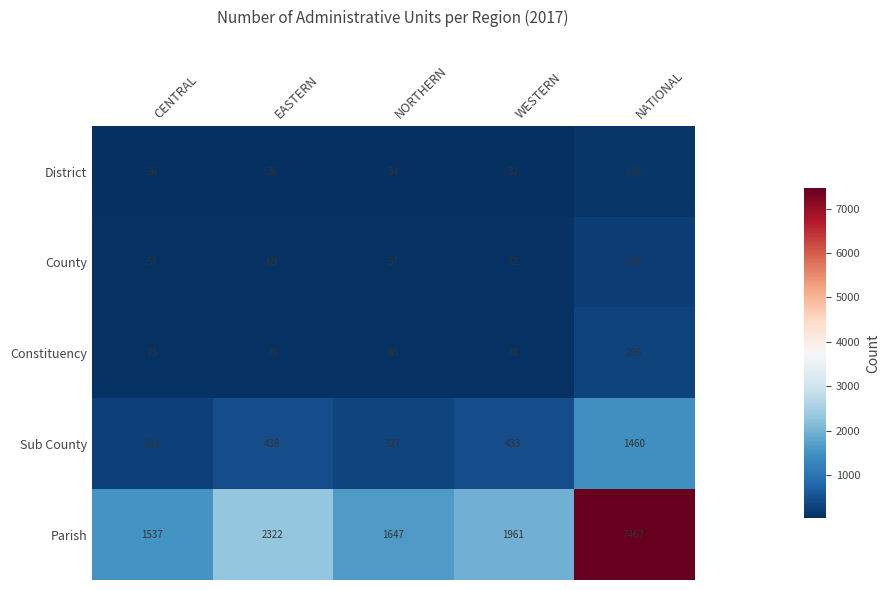

Which series changed the most between CENTRAL and EASTERN?

Parish